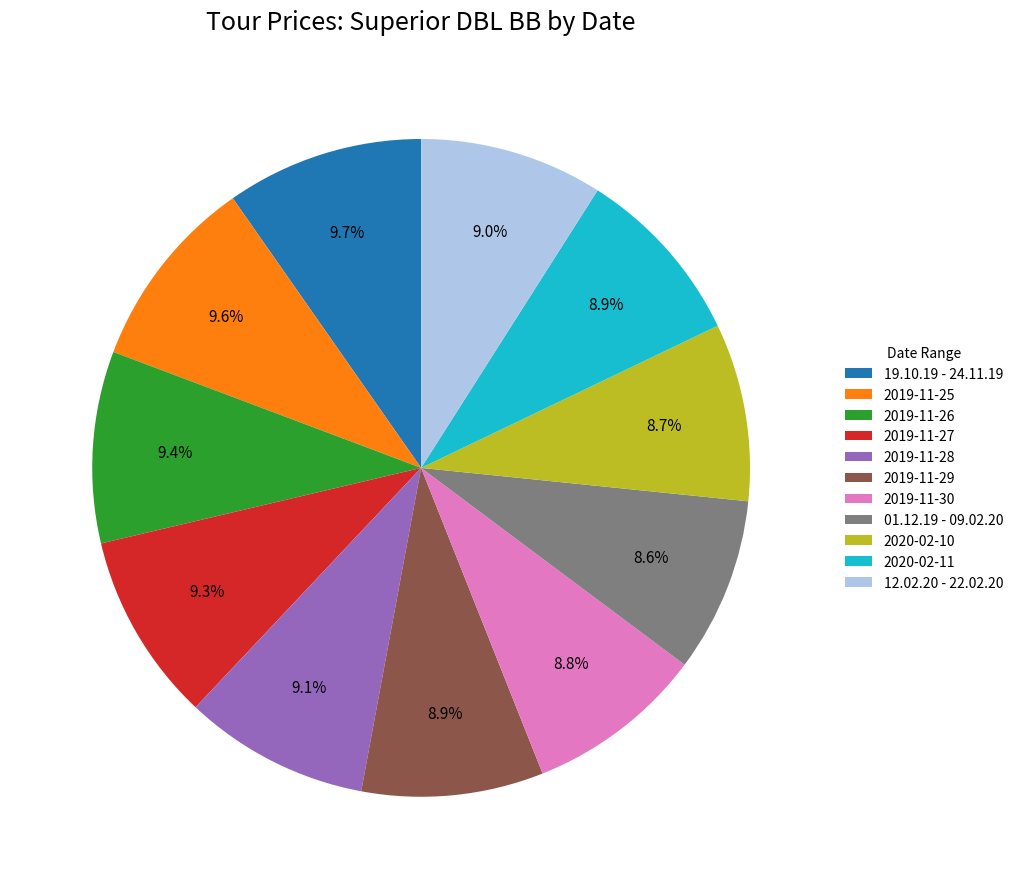

What is the total percentage of 2019-11-25 and 12.02.20 - 22.02.20?

18.6%